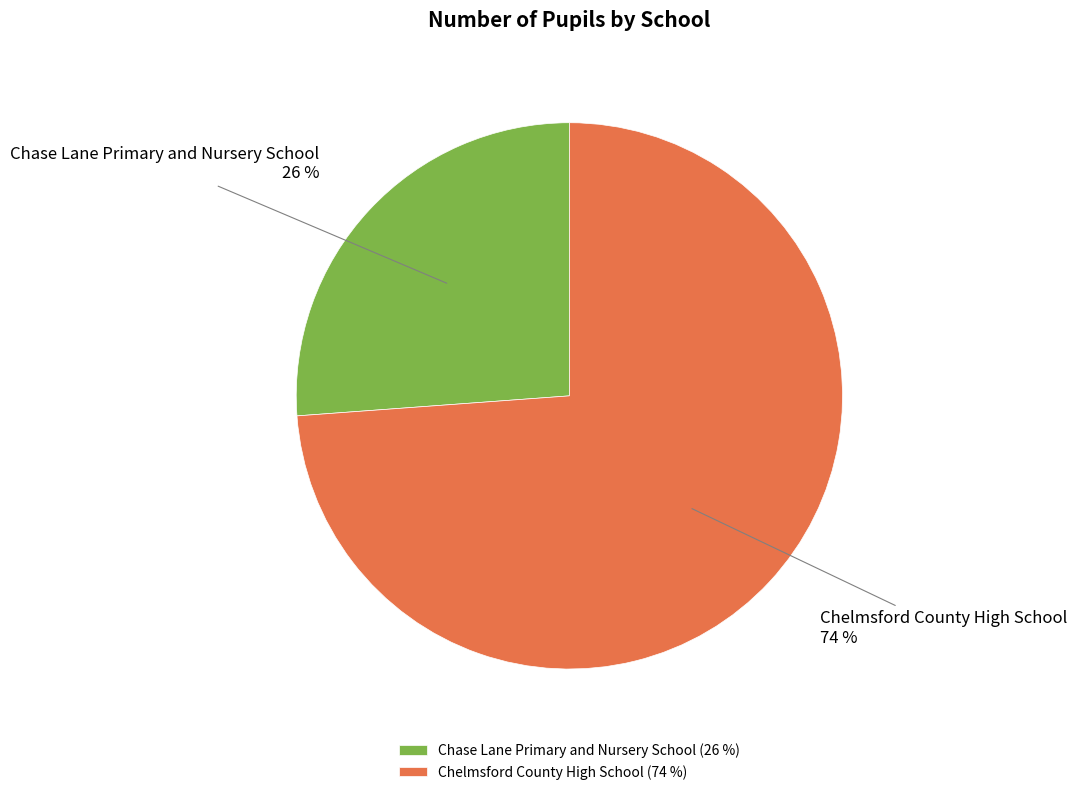

Which category has the smallest portion of the pie?

Chase Lane Primary and Nursery School